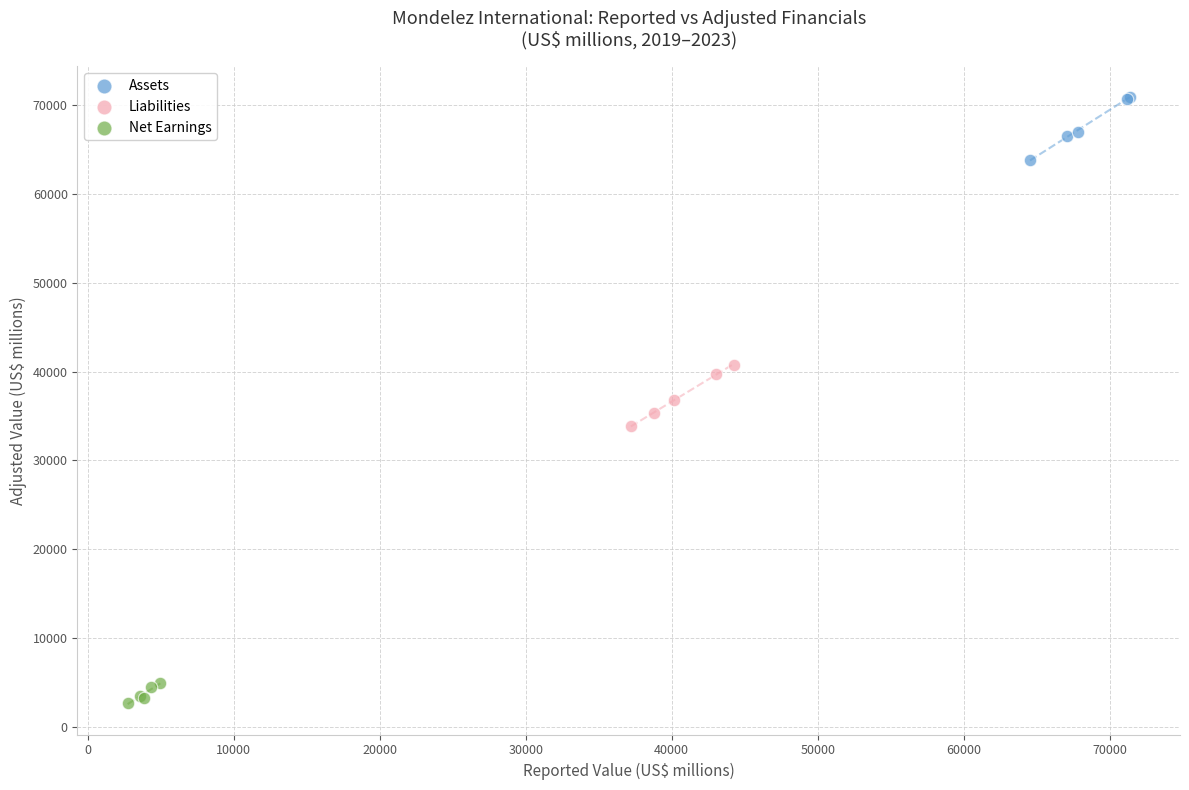

What are all the series names shown in the legend?

Assets, Liabilities, Net Earnings